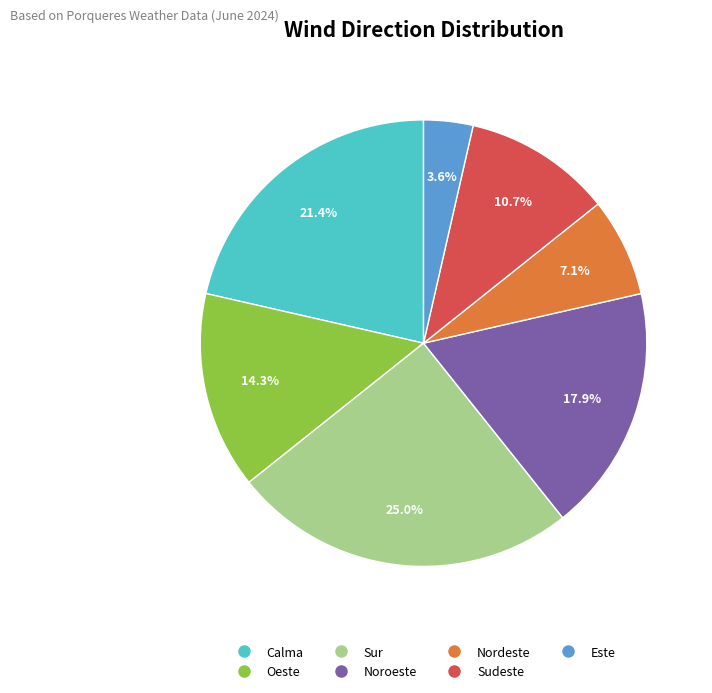

What is the largest slice in the pie chart?

Sur